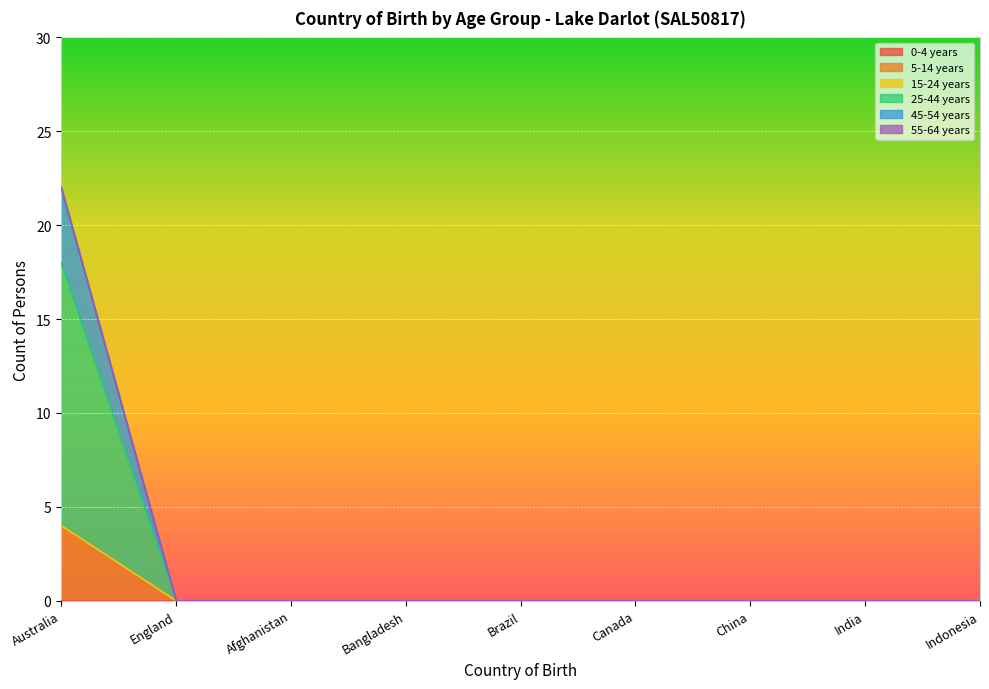

What position from the right is Indonesia?

1